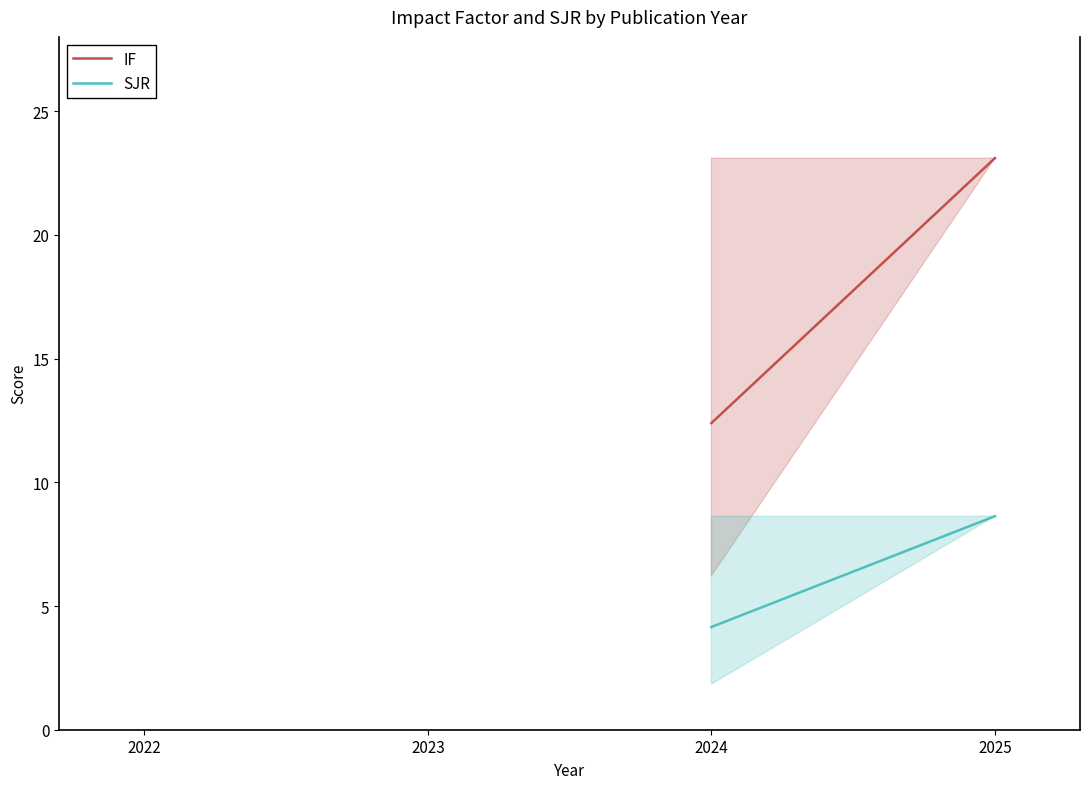

At 2022, list the series in order from smallest to largest.

SJR, IF